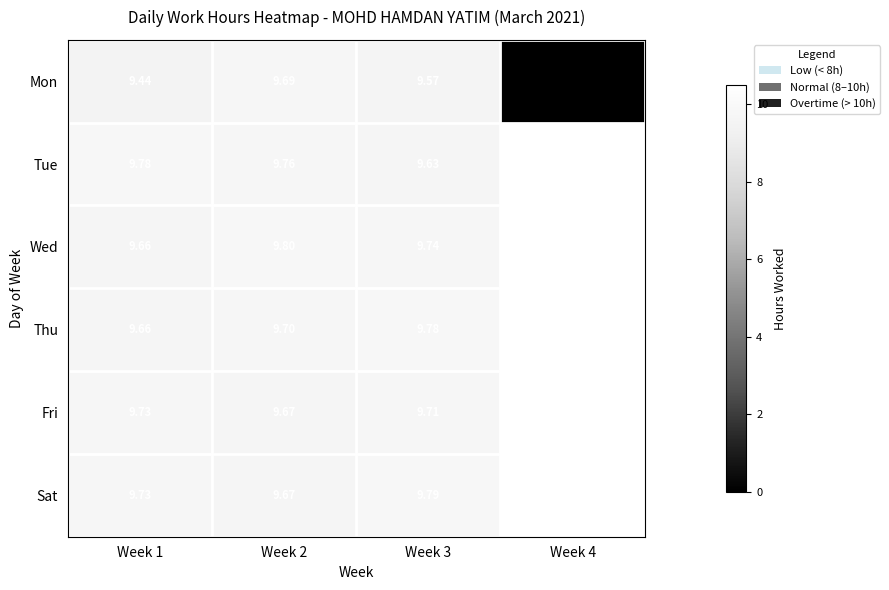

How many positive values does the Mon series have?

3